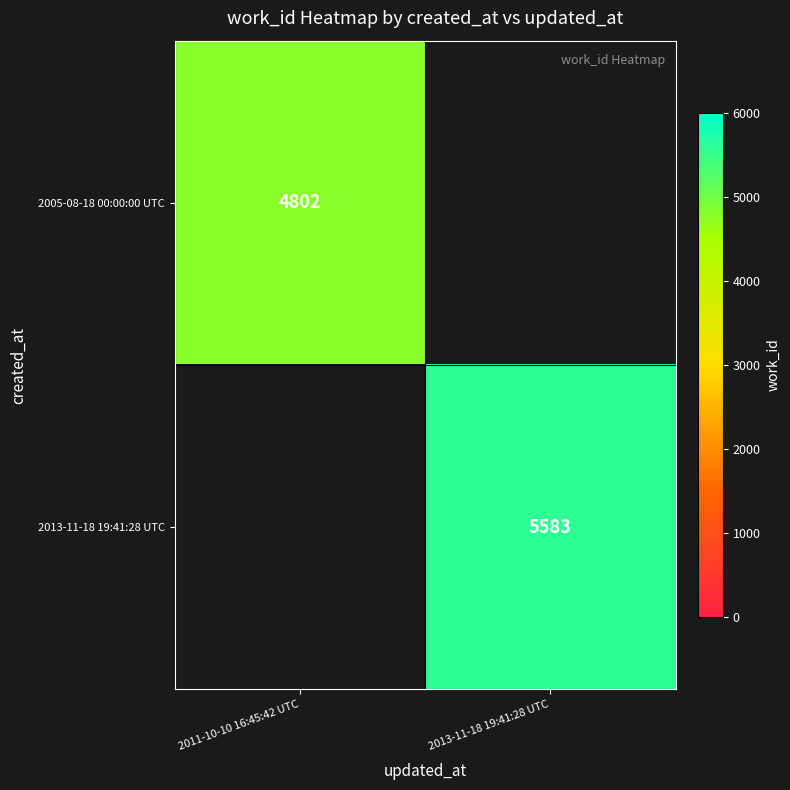

The 2005-08-18 00:00:00 UTC series shows 3001 at 2011-10-10 16:45:42 UTC. True or false?

False